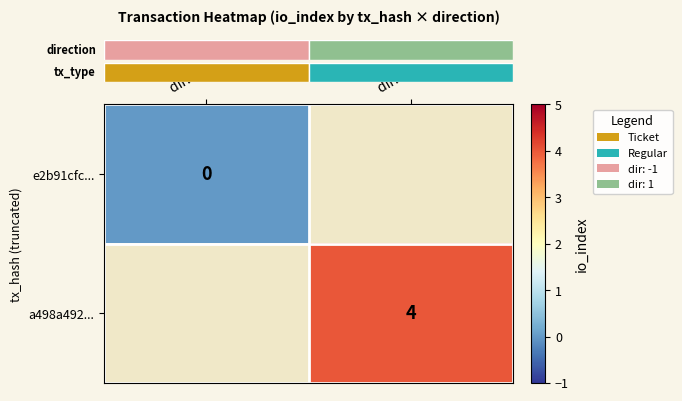

At dir: 1, list the series in order from largest to smallest.

row_0, row_1